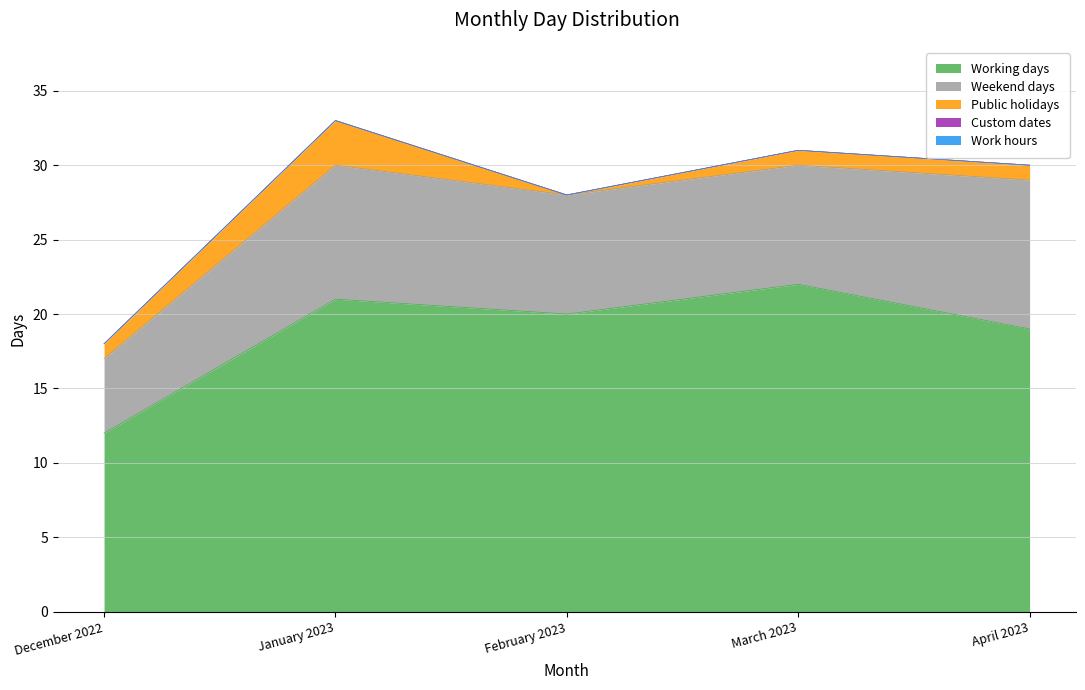

The value of Custom dates at February 2023 is 0. True or false?

True